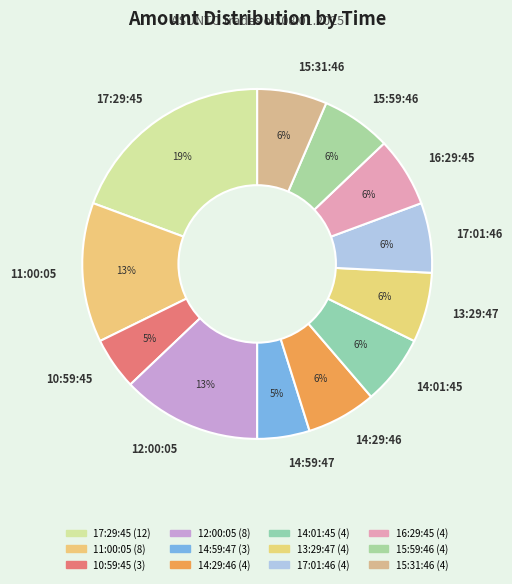

What is the largest slice in the pie chart?

17:29:45